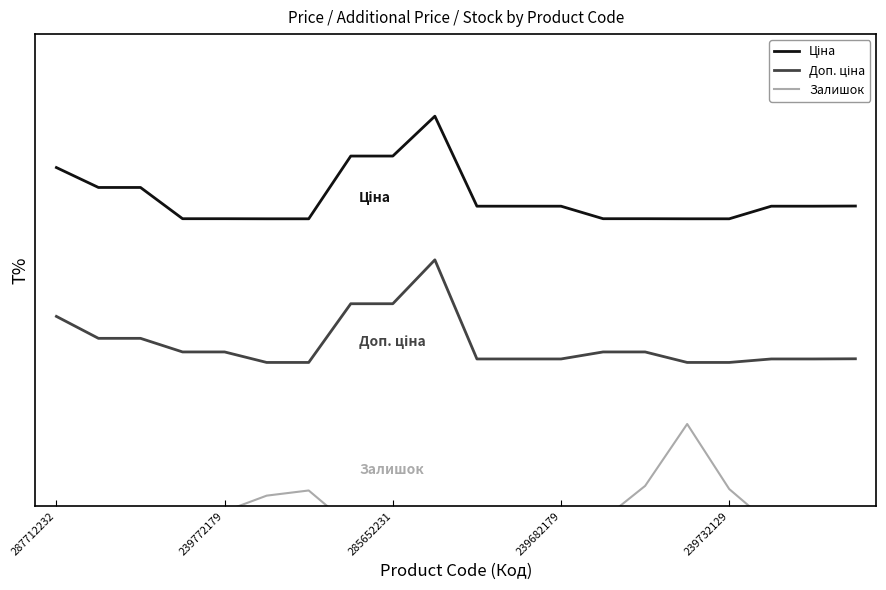

What is the label of the 10th point from the right?

10